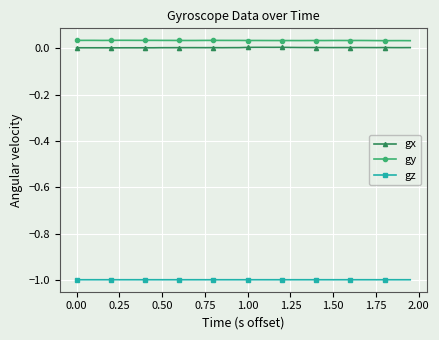

True or false: gy has more than 2 points higher than both neighbors.

True